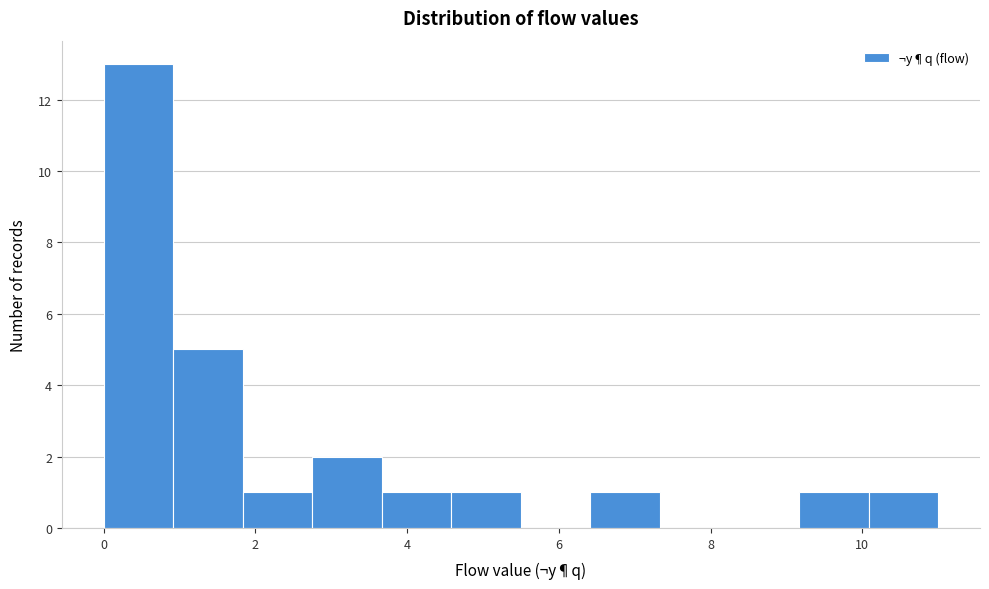

What is the height of the bar covering 2.8 to 3.6 on the x-axis? Neither the bar edges nor the heights are printed on the chart, so give them approximately, as read against the axes.

2